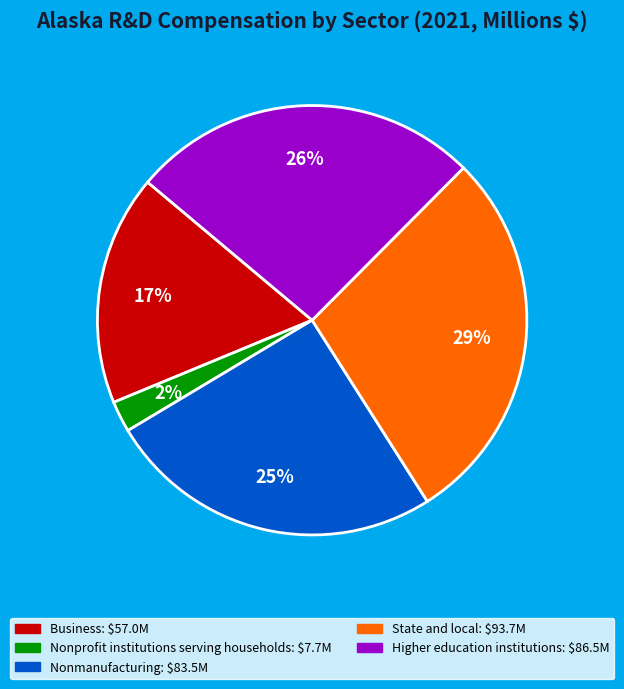

The State and local slice represents 20% of the pie. True or false?

False